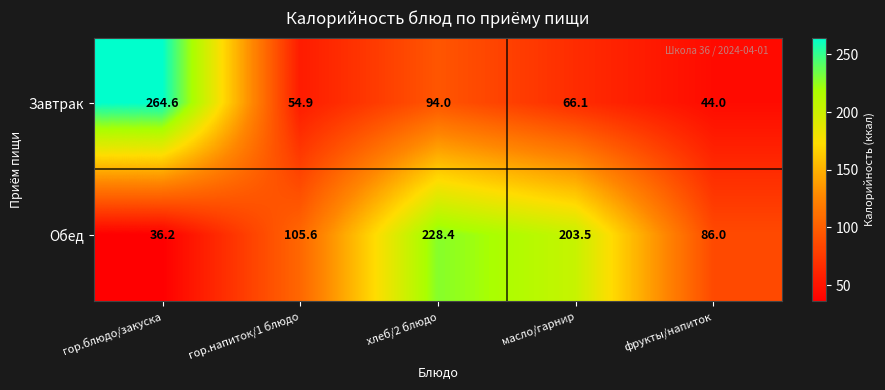

Reading left to right, what are all the values shown in this chart?

Завтрак: гор.блюдо/закуска=264.6	гор.напиток/1 блюдо=54.9	хлеб/2 блюдо=94.0	масло/гарнир=66.1	фрукты/напиток=44.0
Обед: гор.блюдо/закуска=36.2	гор.напиток/1 блюдо=105.6	хлеб/2 блюдо=228.4	масло/гарнир=203.5	фрукты/напиток=86.0